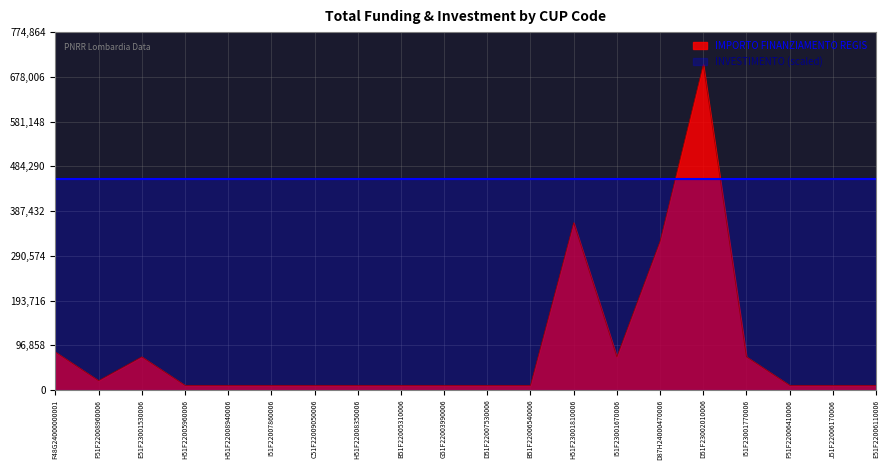

Reading left to right, transcribe all the data shown in this chart.

F48G24000000001=82154.8	F51F22008960006=20344.0	E51F23001530006=71885.4	H51F22005960006=10172.0	H51F22008940006=10172.0	I51F22007860006=10172.0	C51F22009050006=10172.0	H51F22008350006=10172.0	B51F22005310006=10172.0	G51F22003990006=10172.0	D51F22007530006=10172.0	B51F22006540006=10172.0	H51F23001810006=362202.8	I51F23001670006=71885.4	D87H24000470006=321958.0	D51F23002010006=704421.9	I51F23001770006=71885.4	F51F22006410006=10172.0	J51F22006170006=10172.0	E51F22006110006=10172.0